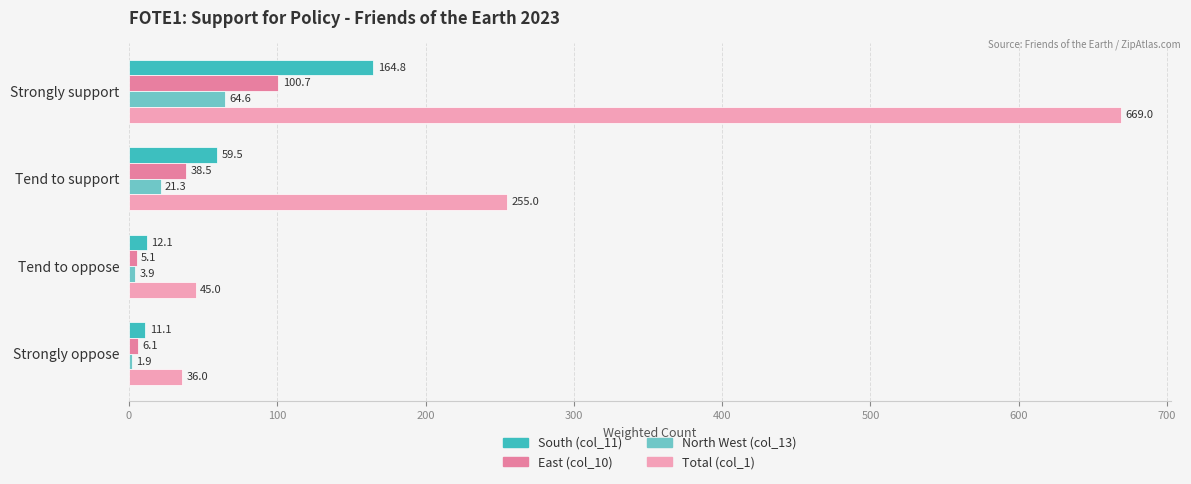

How many categories are shown in the chart?

4